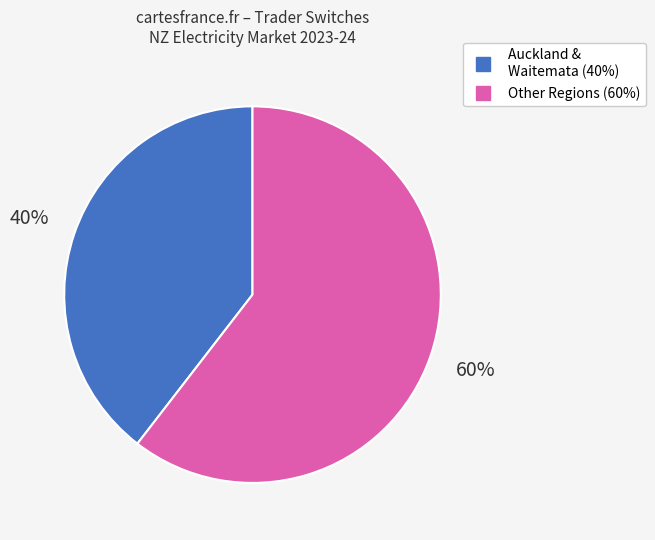

To the nearest percent, what is the average slice percentage?

50%